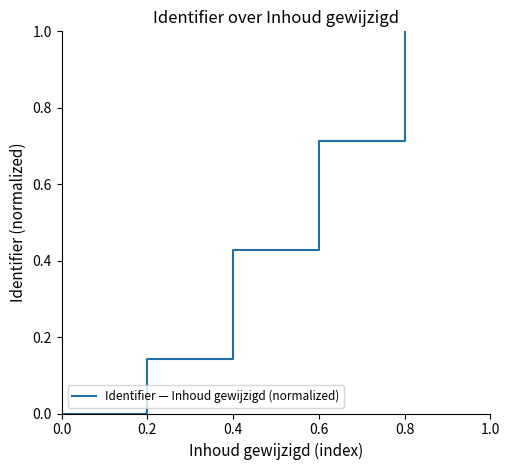

Is it true that the value at 0.4 is 0.3?

False